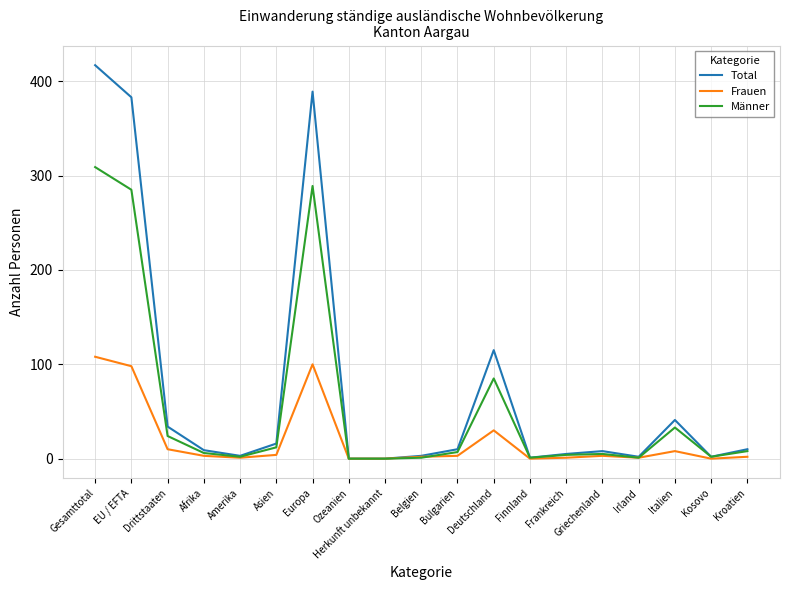

What are all the series names shown in the legend?

Total, Frauen, Männer